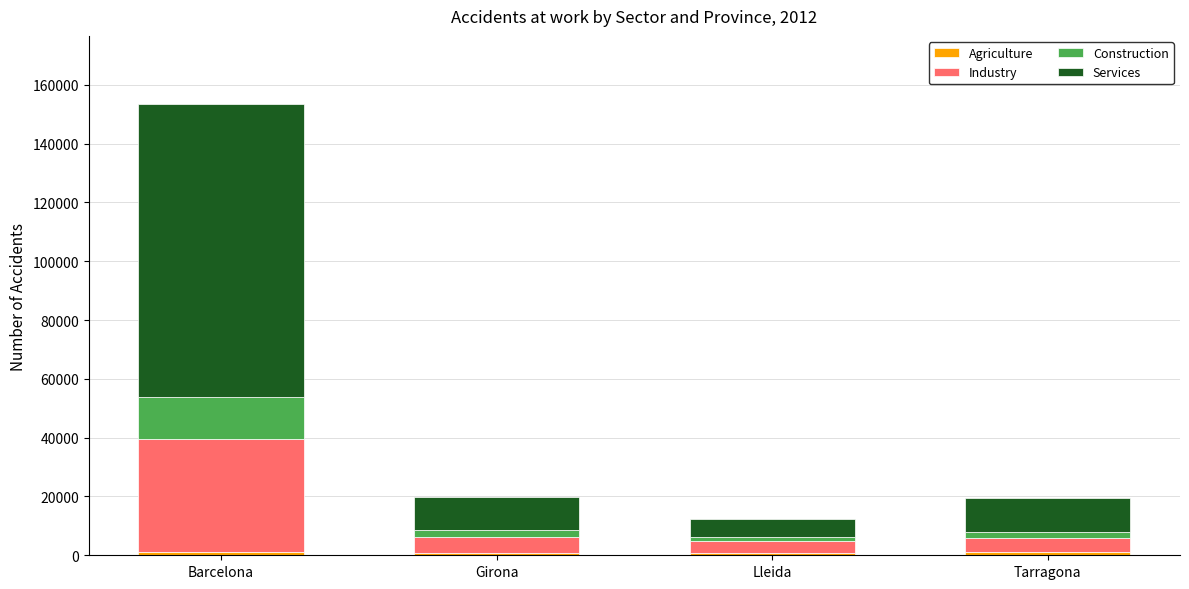

At which category is the sum across all series the highest?

Barcelona